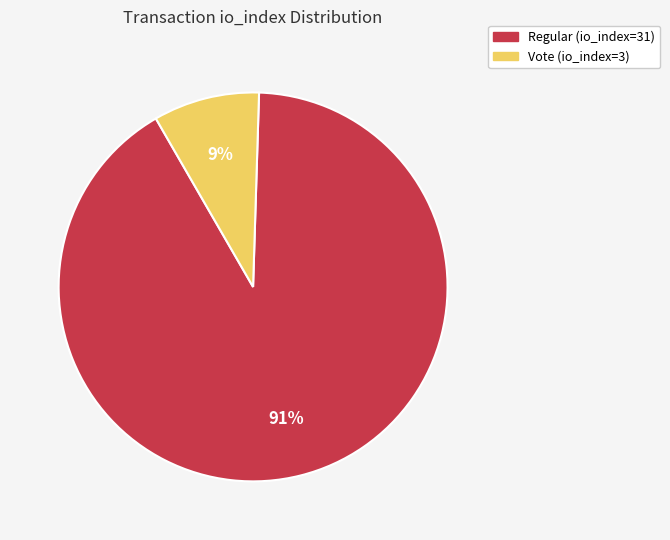

The Vote (io_index=3) slice represents 9% of the pie. True or false?

True